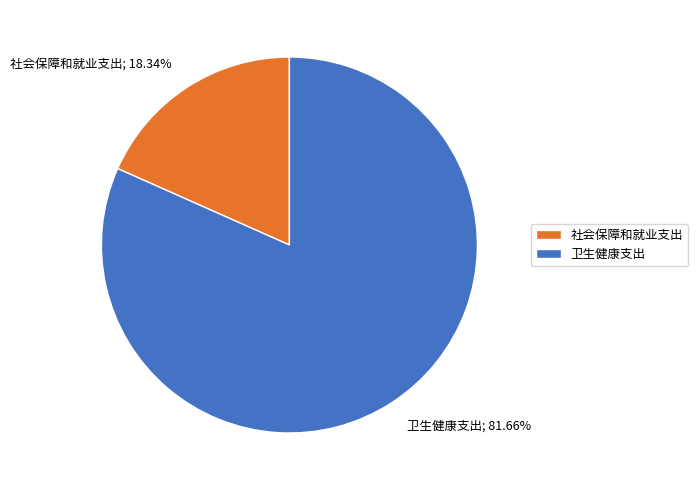

Rank the categories by value from lowest to highest.

社会保障和就业支出, 卫生健康支出